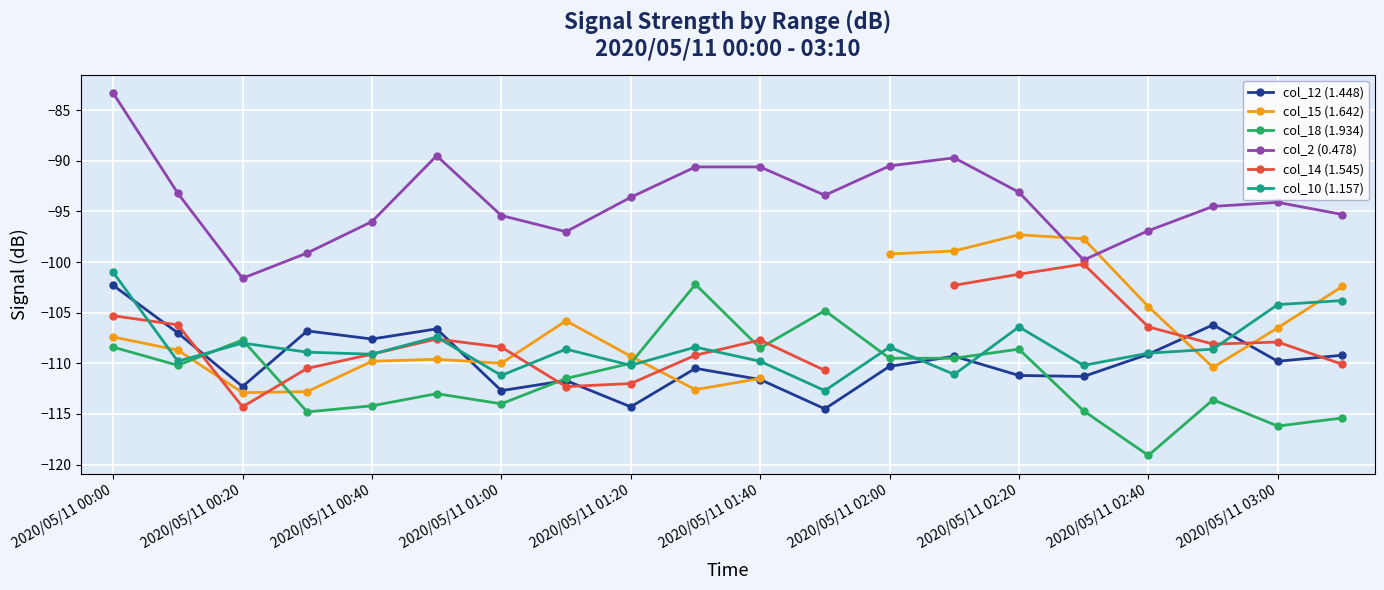

Which category has the highest value in the col_10 (1.157) series?

2020/05/11 00:00